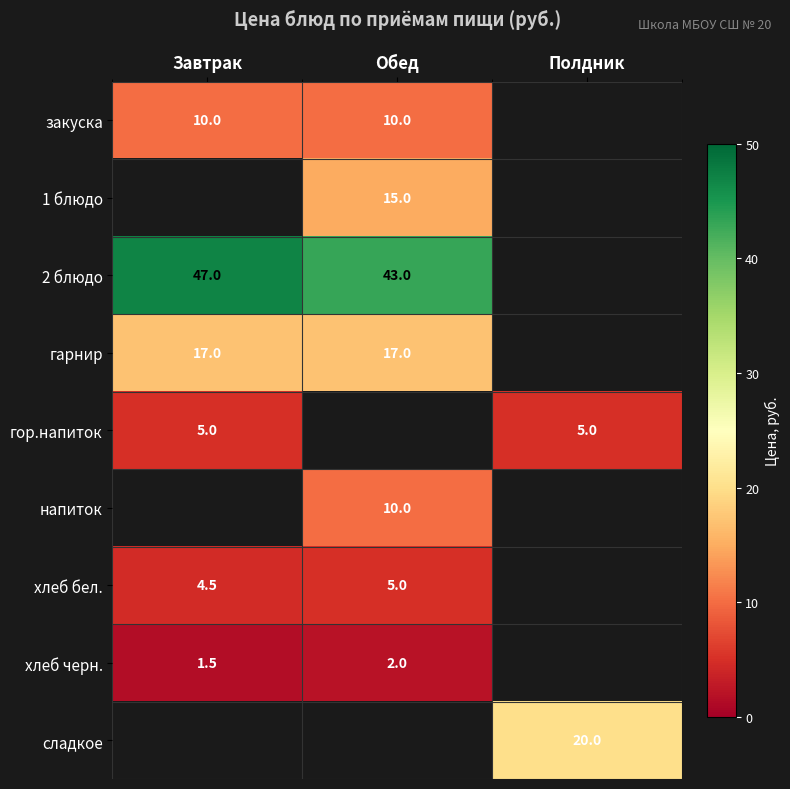

What is the difference between the хлеб бел. values at Завтрак and Обед?

0.5